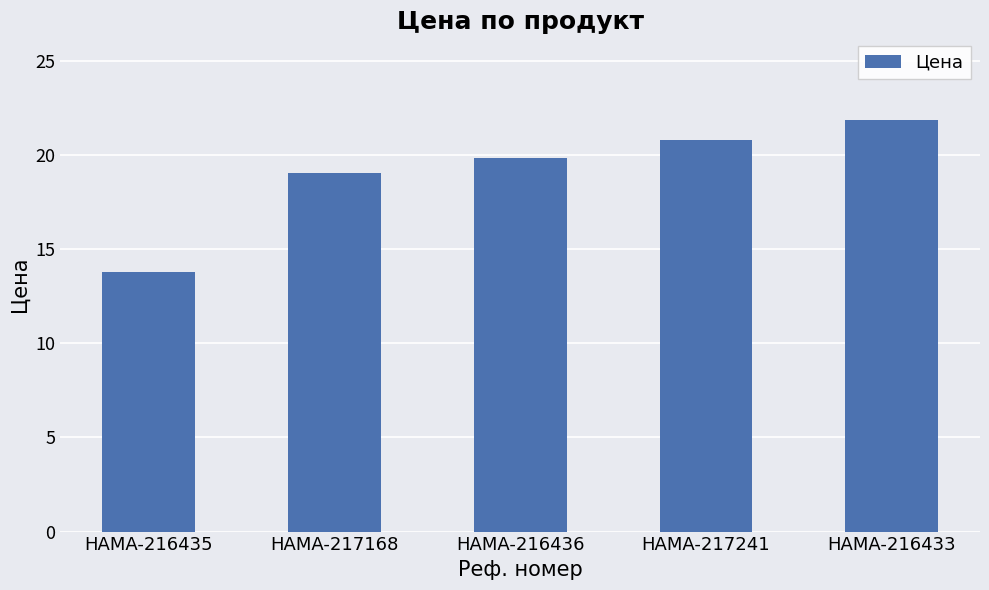

How many series are shown in this chart?

1